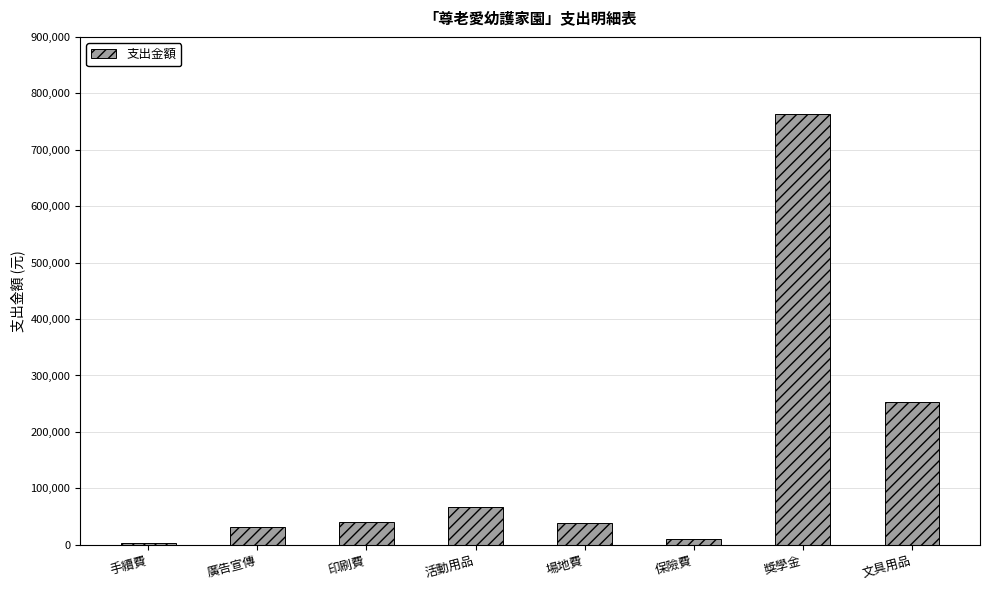

What is the sum of the values at 活動用品 and 獎學金?

830200